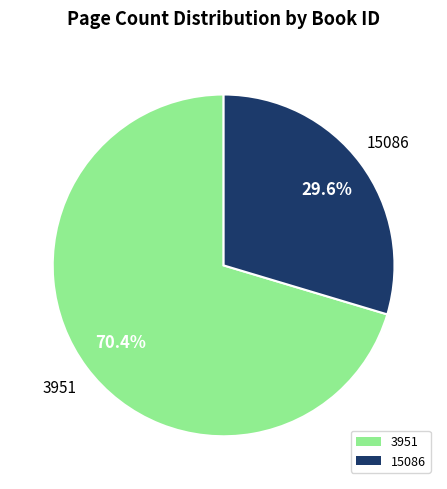

To the nearest percent, what portion does 15086 represent?

30%